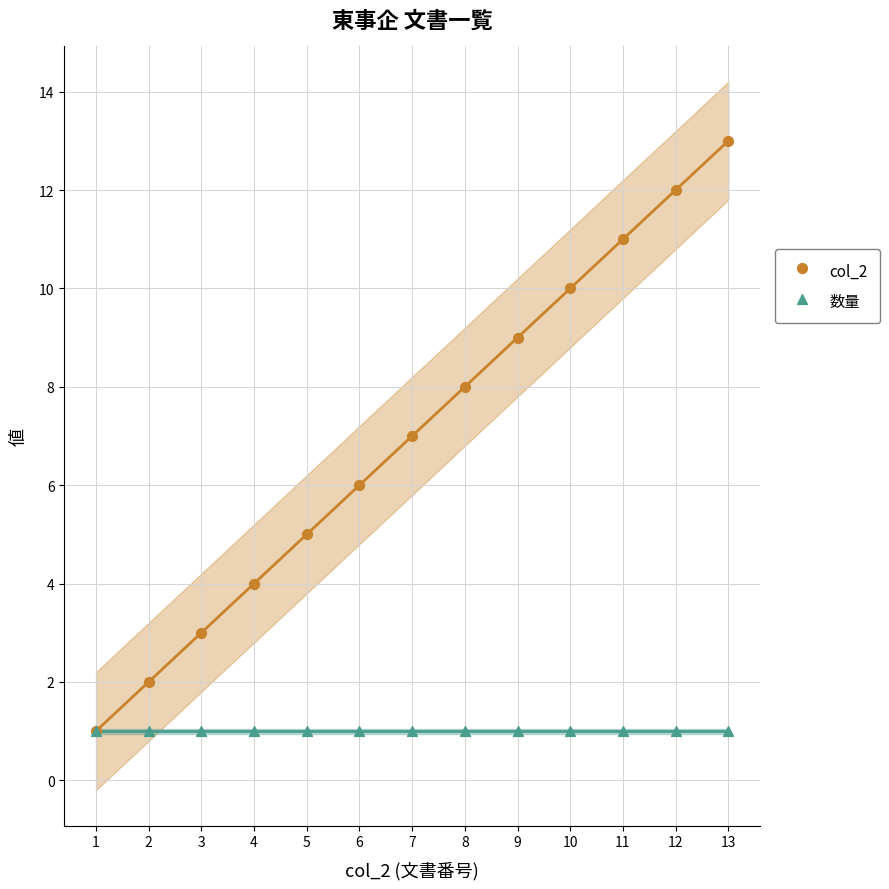

What are all the series names shown in the legend?

col_2, 数量